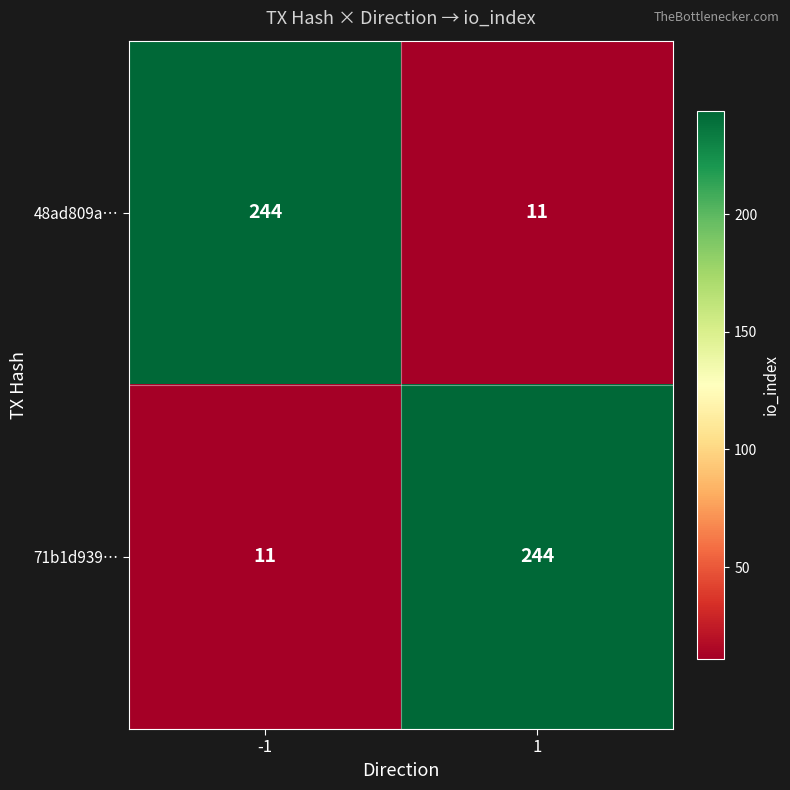

What value does the 71b1d939… series have at 1, to the nearest 10?

240